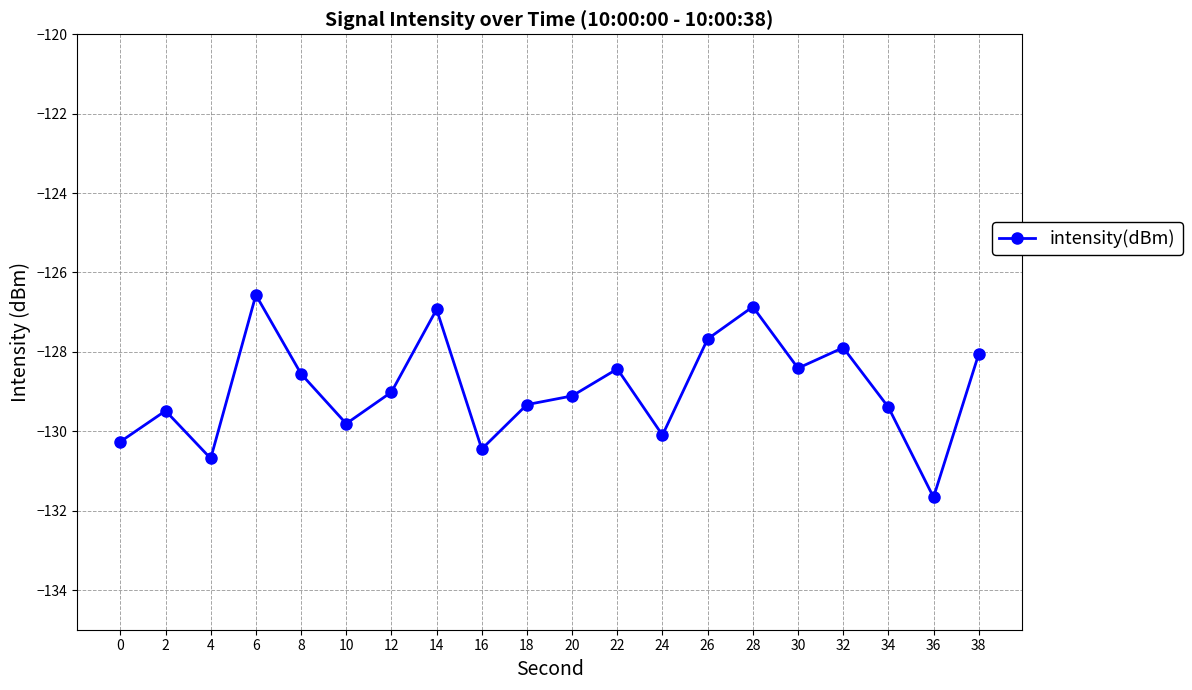

How many points are lower than both their immediate neighbors (excluding endpoints)?

6